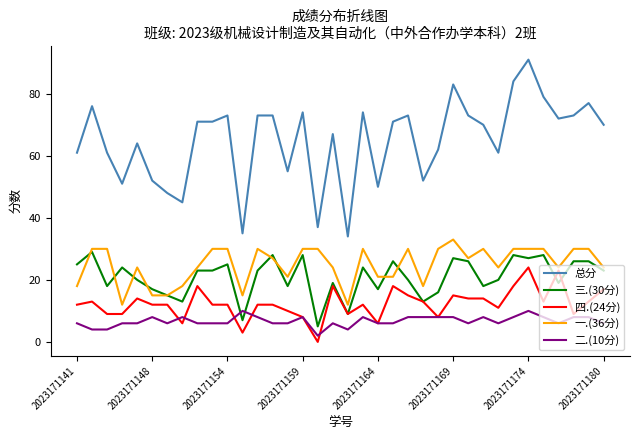

What is the greatest value displayed?

91